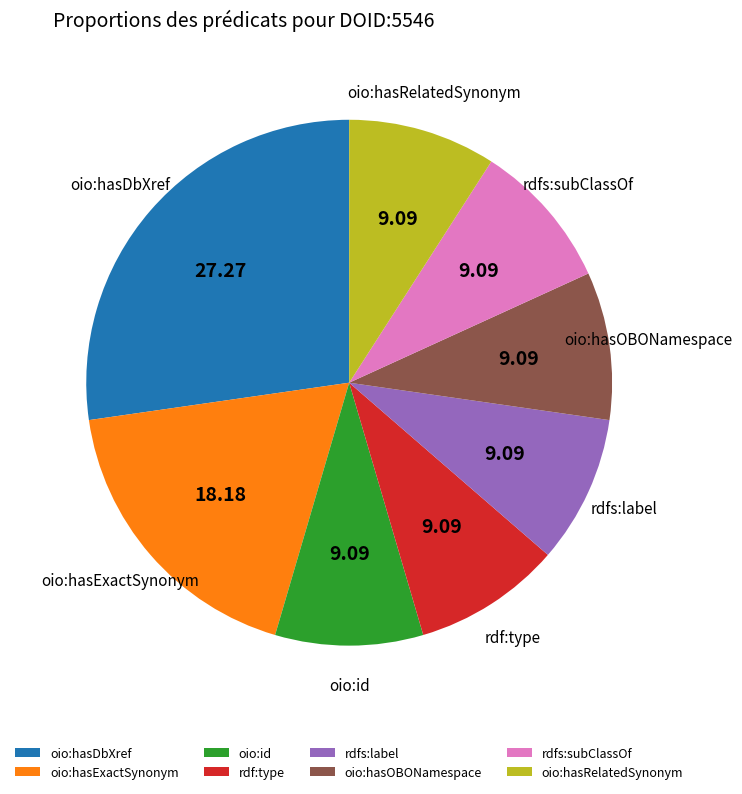

Count the number of slices in the pie.

8